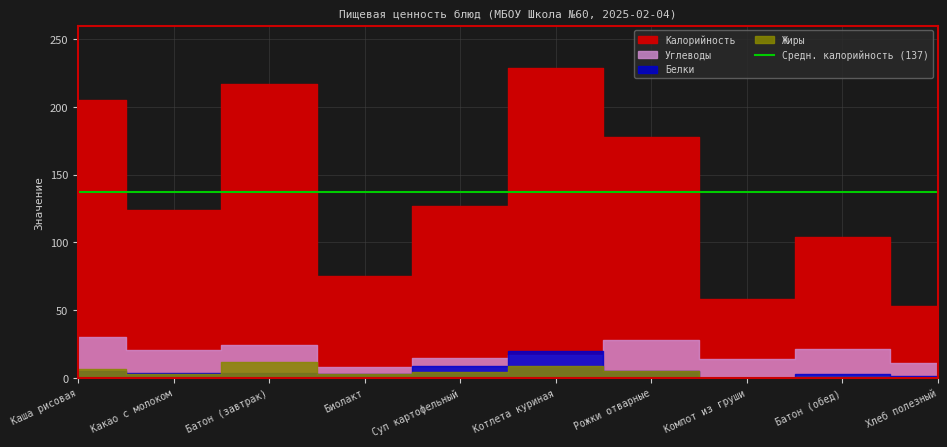

What is the approximate value of Белки at Биолакт?

2.8